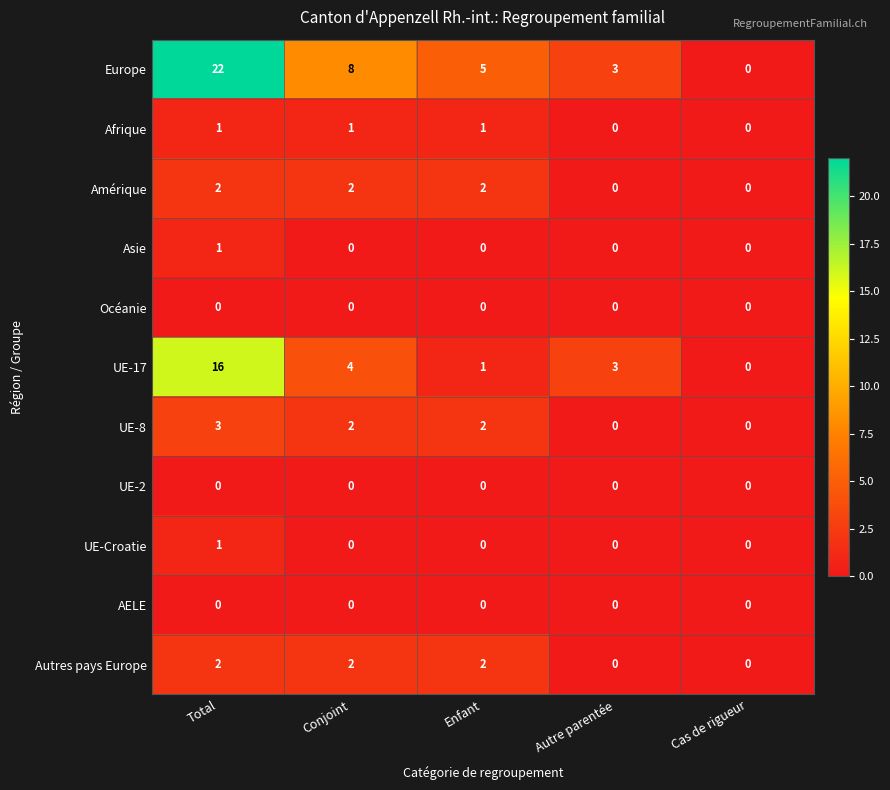

What is the greatest value displayed?

22